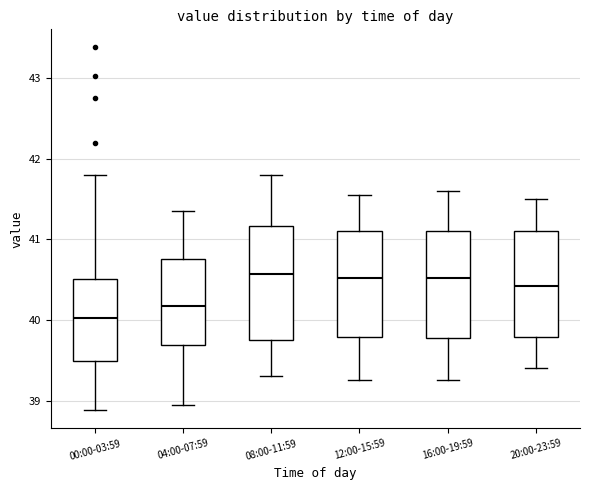

Reading left to right, transcribe this box plot: for each box, give where its median line is, the range the box spans, and where its two whiskers end, as read against the y-axis. The values are not printed on the chart, so give them approximately, as read against the axis.

00:00-03:59: median 40.0, box 39.5 to 40.5, whiskers 38.9 to 41.8
04:00-07:59: median 40.2, box 39.7 to 40.8, whiskers 39.0 to 41.4
08:00-11:59: median 40.6, box 39.8 to 41.2, whiskers 39.3 to 41.8
12:00-15:59: median 40.5, box 39.8 to 41.1, whiskers 39.3 to 41.6
16:00-19:59: median 40.5, box 39.8 to 41.1, whiskers 39.3 to 41.6
20:00-23:59: median 40.4, box 39.8 to 41.1, whiskers 39.4 to 41.5